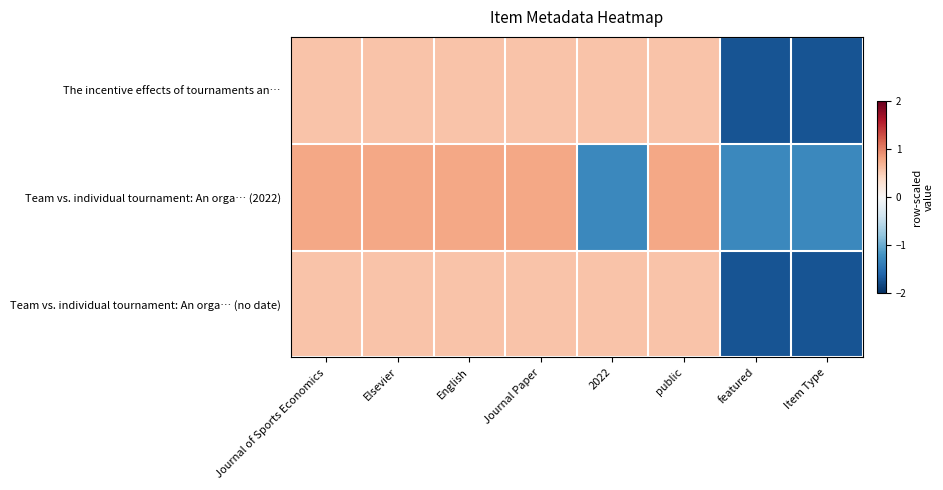

At 2022, list the series in order from smallest to largest.

Team vs. individual tournament: An orga… (2022), The incentive effects of tournaments an…, Team vs. individual tournament: An orga… (no date)